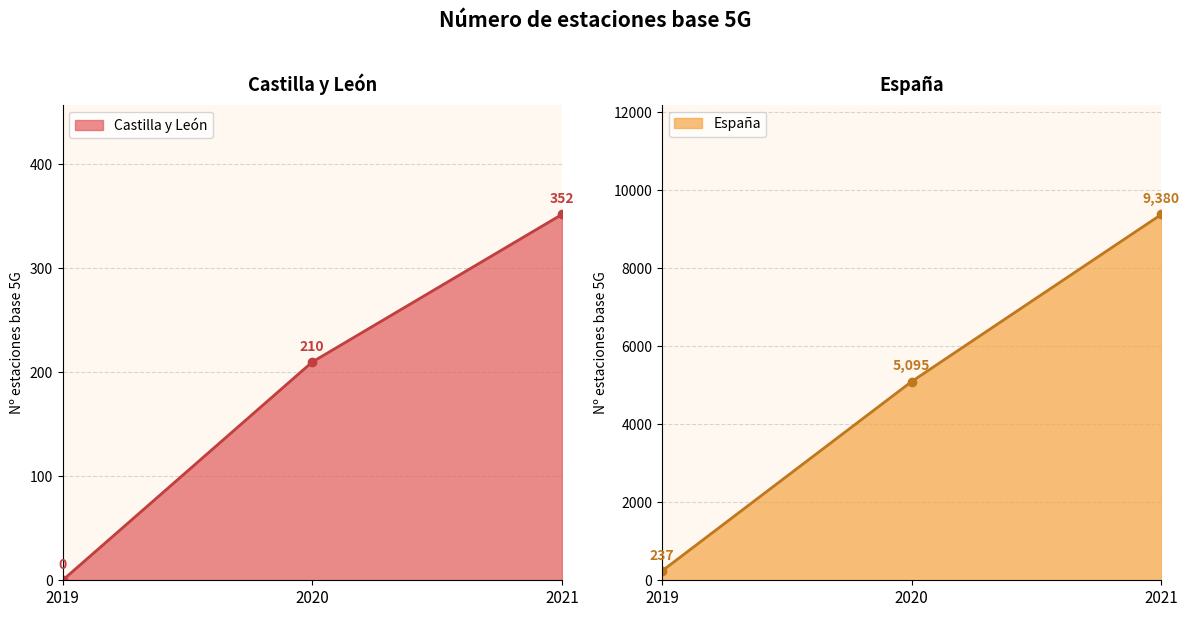

How many data points does each series have?

3